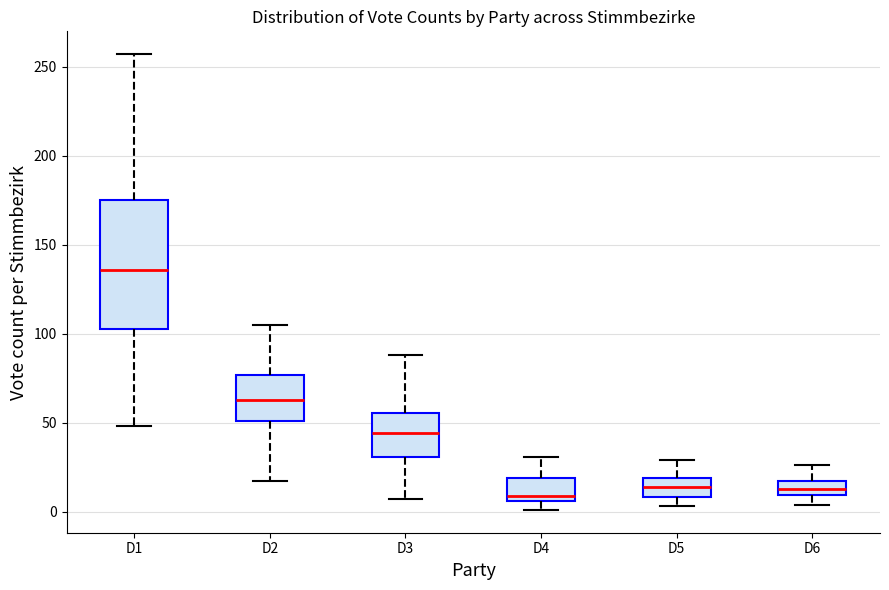

Where is the upper edge of the box for D3 on the y-axis? The values are not printed on the chart, so give them approximately, as read against the axis.

55